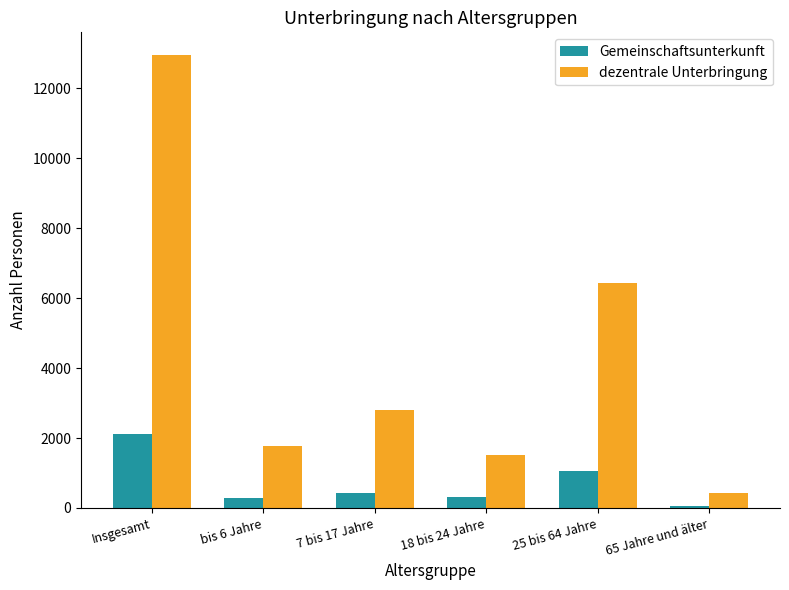

Are the bars grouped side by side (vs. stacked)?

Yes